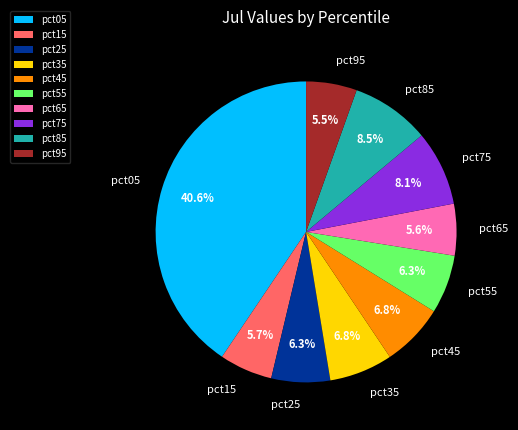

Between pct15 and pct55, which is larger?

pct55